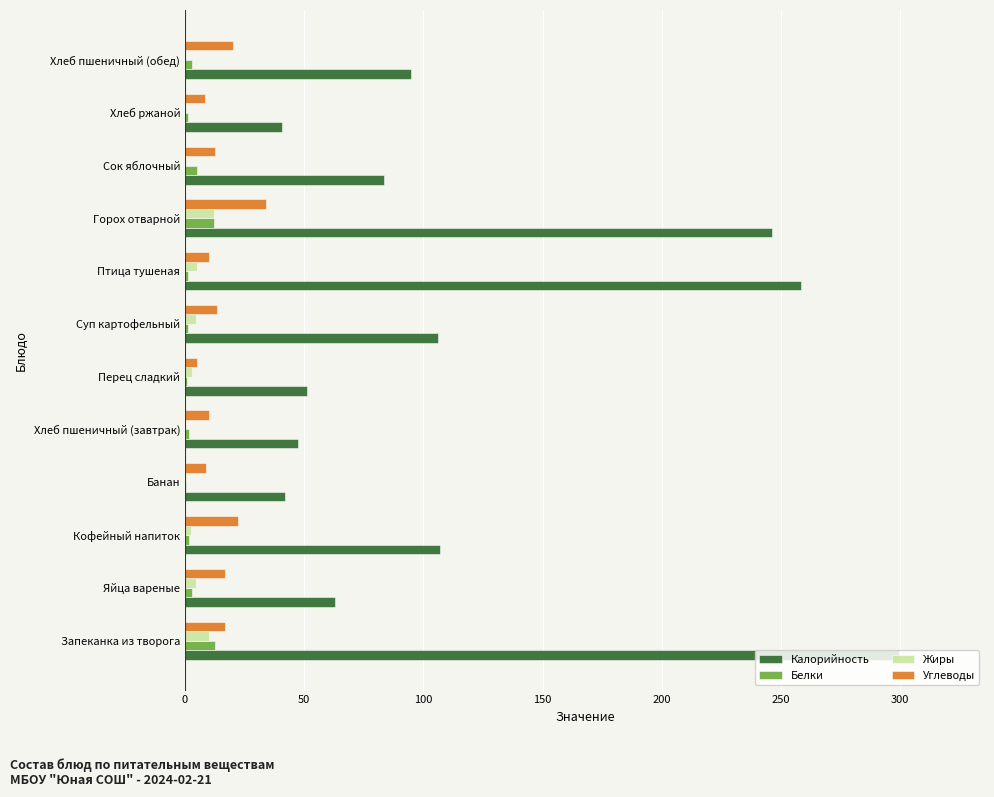

What is the sum of all Калорийность values?

1439.6